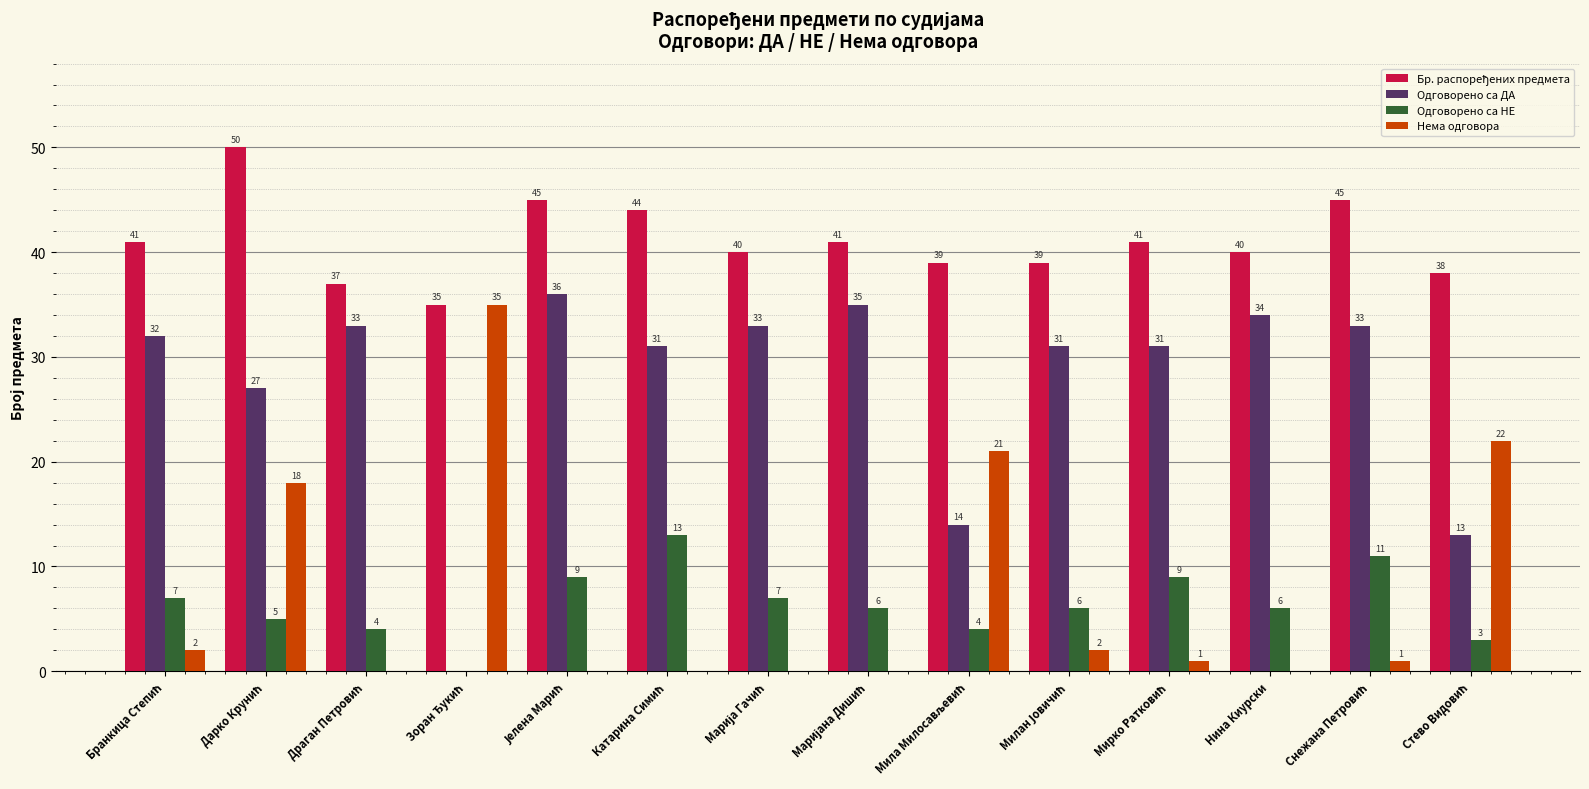

What is the highest value of the Нема одговора series?

35